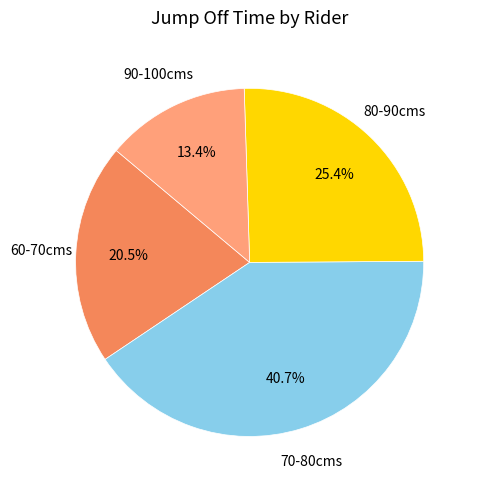

Does any single category account for the majority?

No